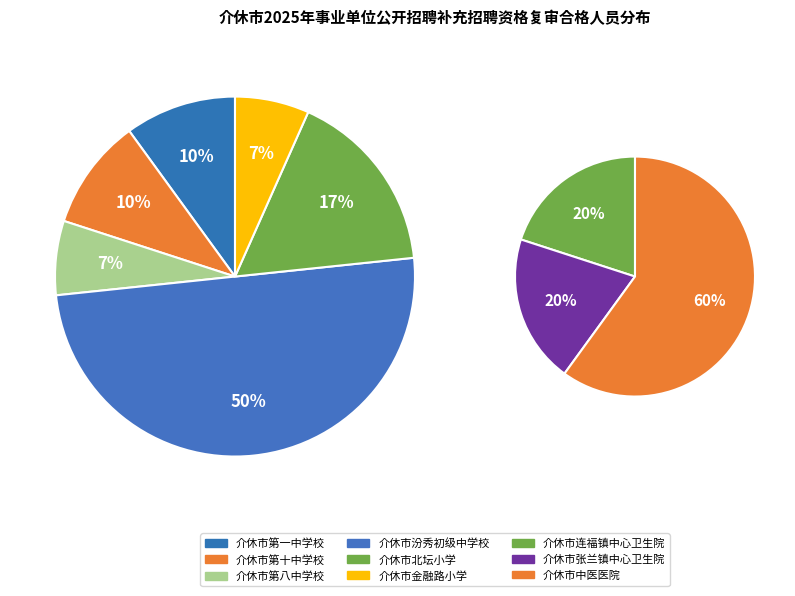

What is the largest slice in the pie chart?

介休市汾秀初级中学校